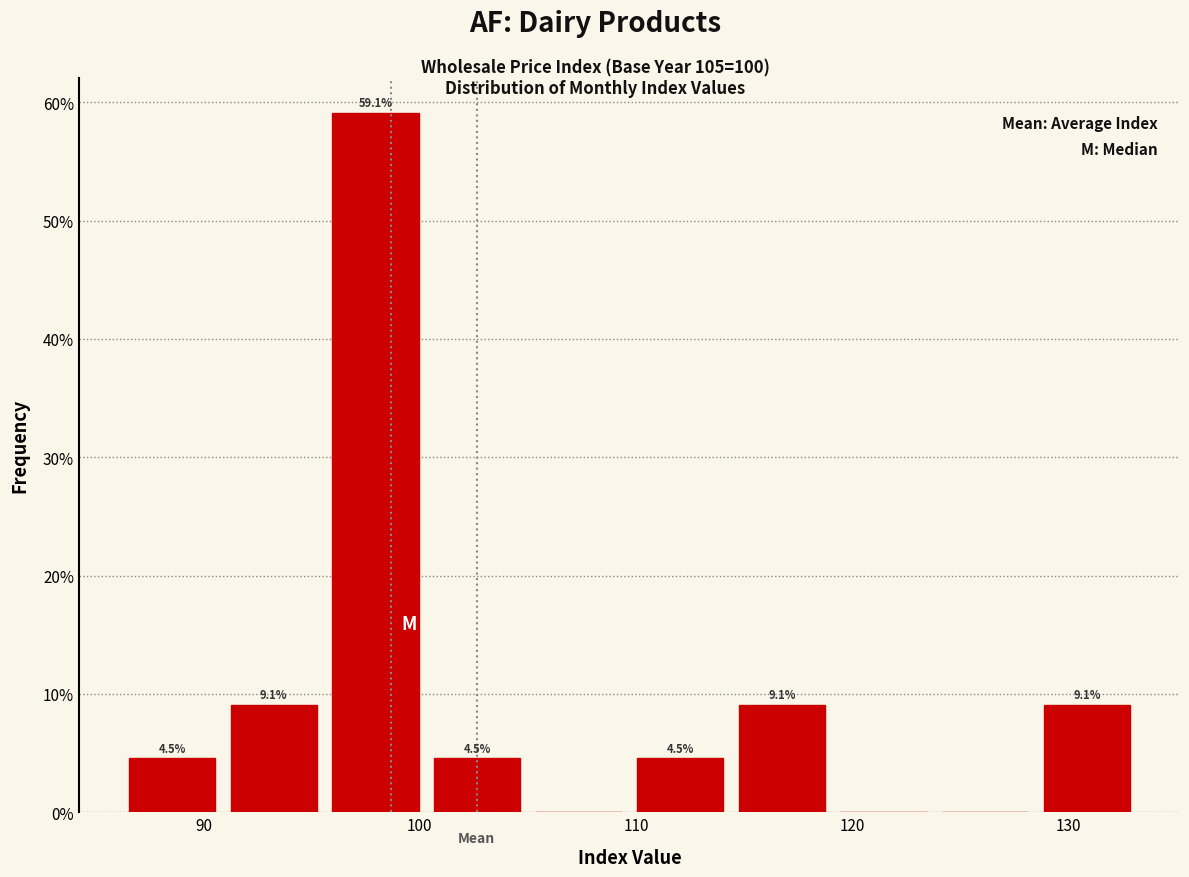

Which range on the x-axis has the tallest bar?

96 to 100